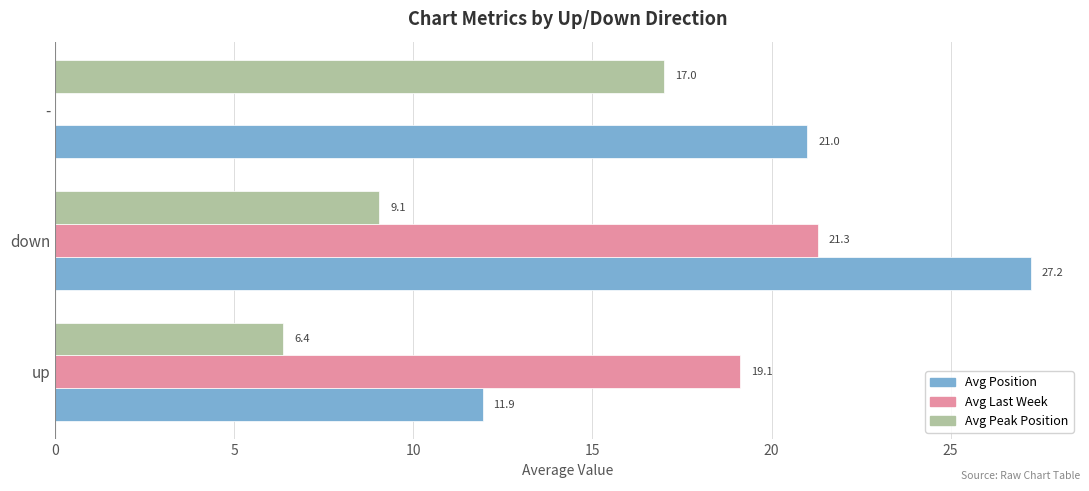

What is the maximum value for Avg Peak Position?

17.0